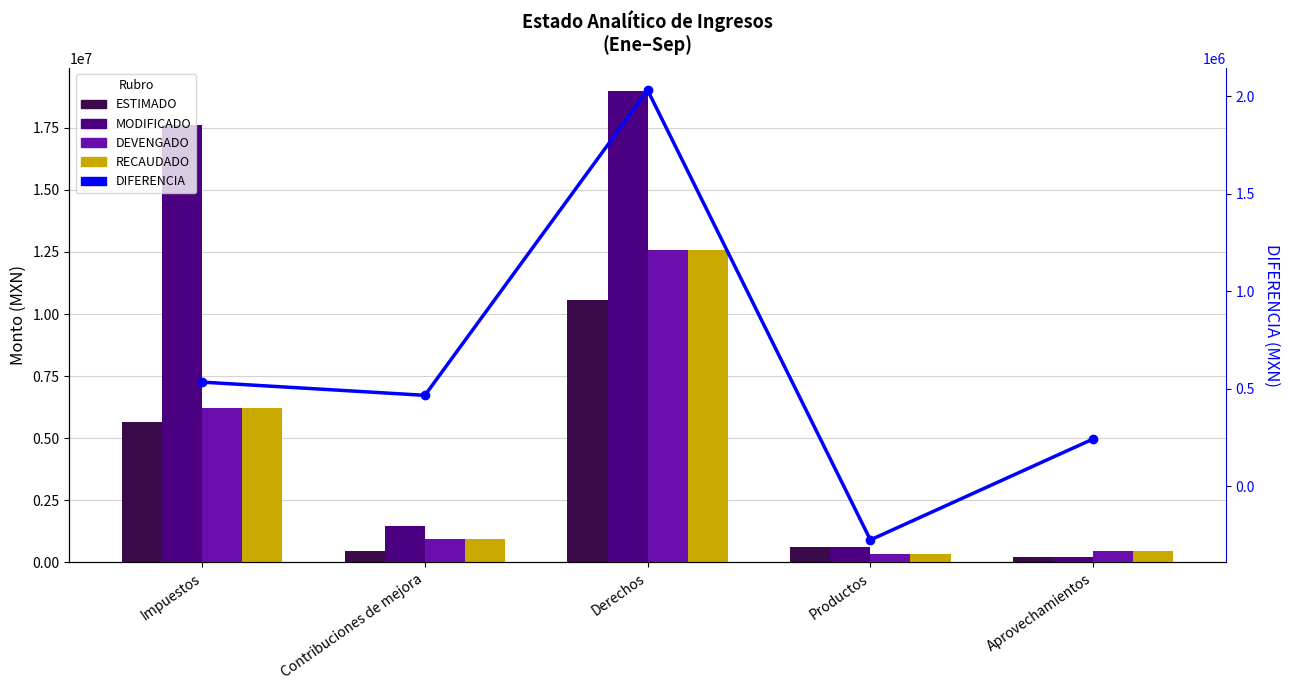

What is the smallest value displayed?

-273622.4